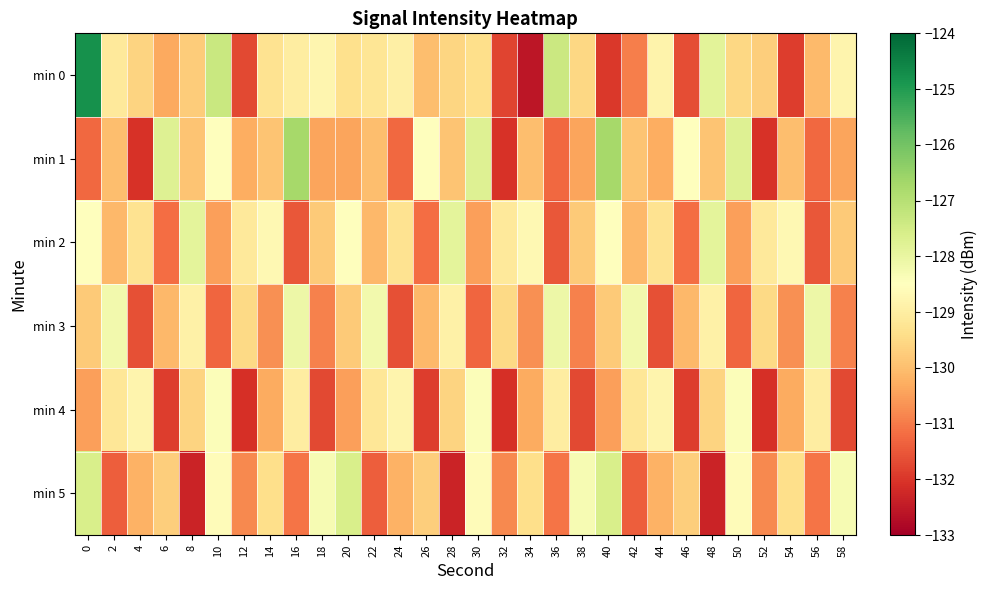

Which has a higher value, 50 or 28?

50